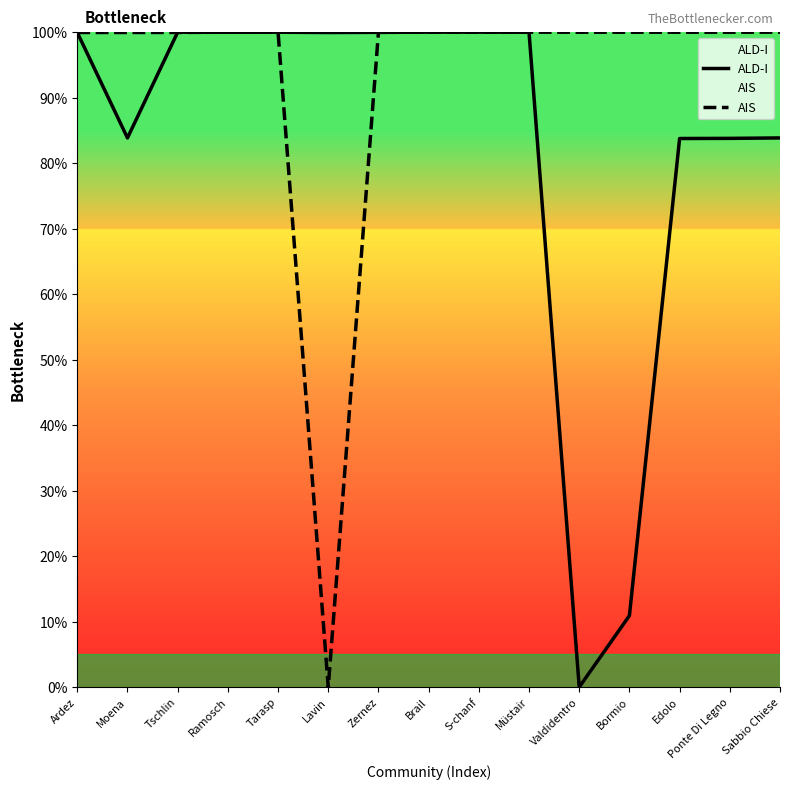

At which label is ALD-I closest to 50?

Edolo